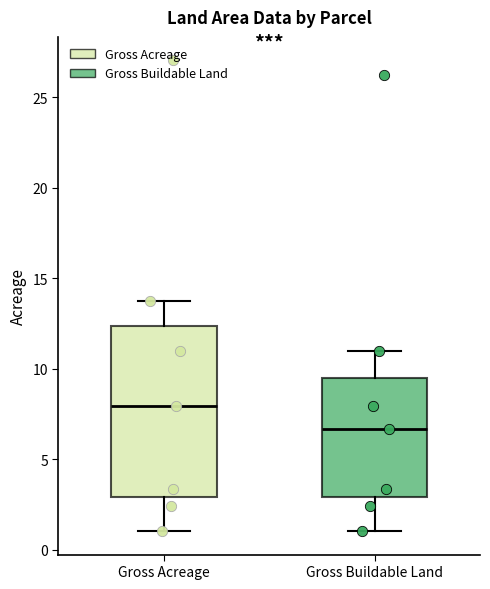

Which box is the tallest, from its lower edge to its upper edge?

Gross Acreage